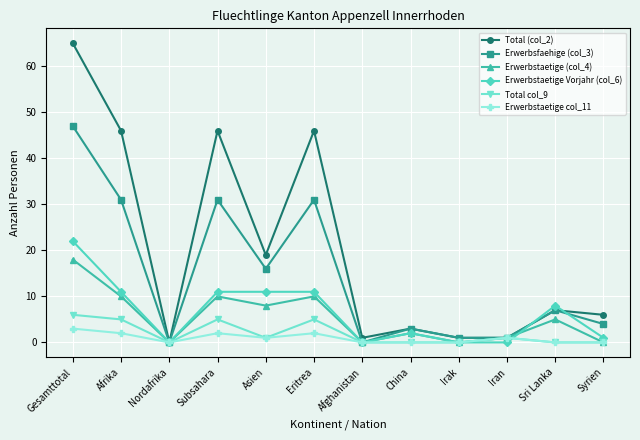

List the series in order of their peak value, lowest first.

Erwerbstaetige col_11, Total col_9, Erwerbstaetige (col_4), Erwerbstaetige Vorjahr (col_6), Erwerbsfaehige (col_3), Total (col_2)